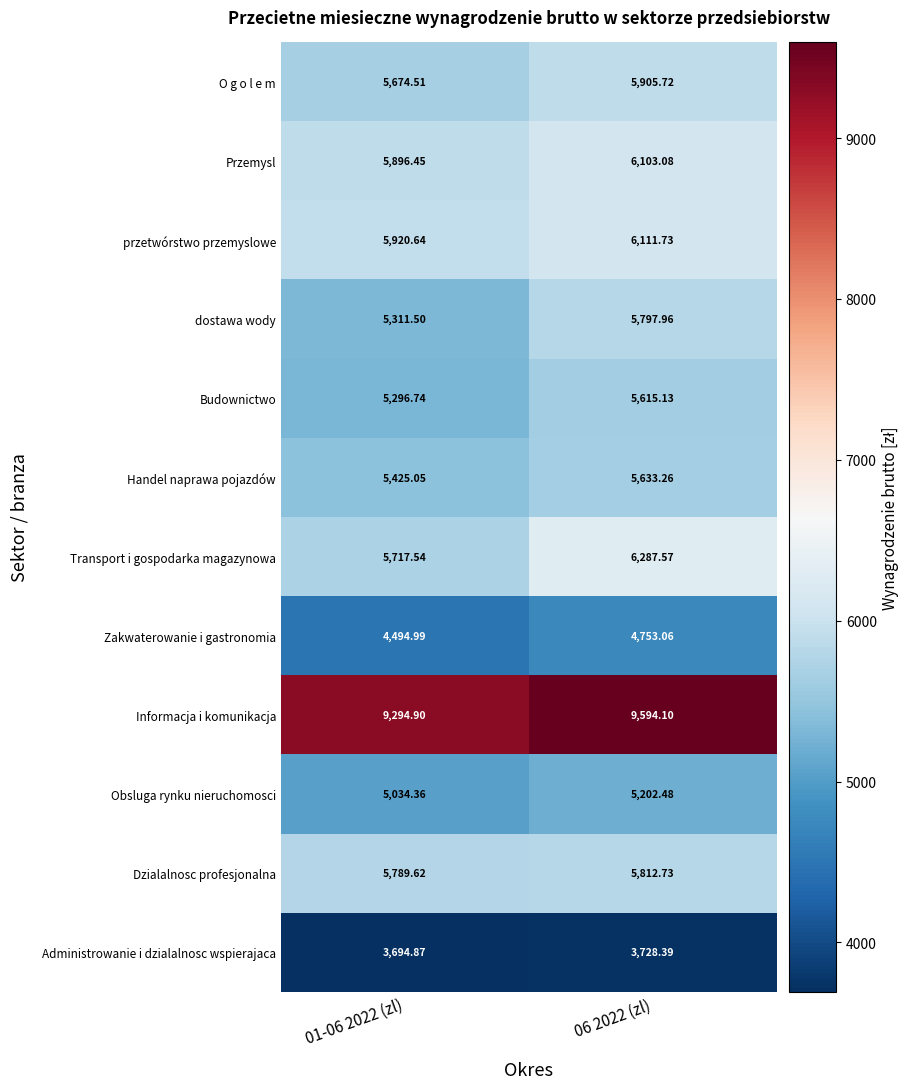

Which series has the widest spread of values?

Transport i gospodarka magazynowa